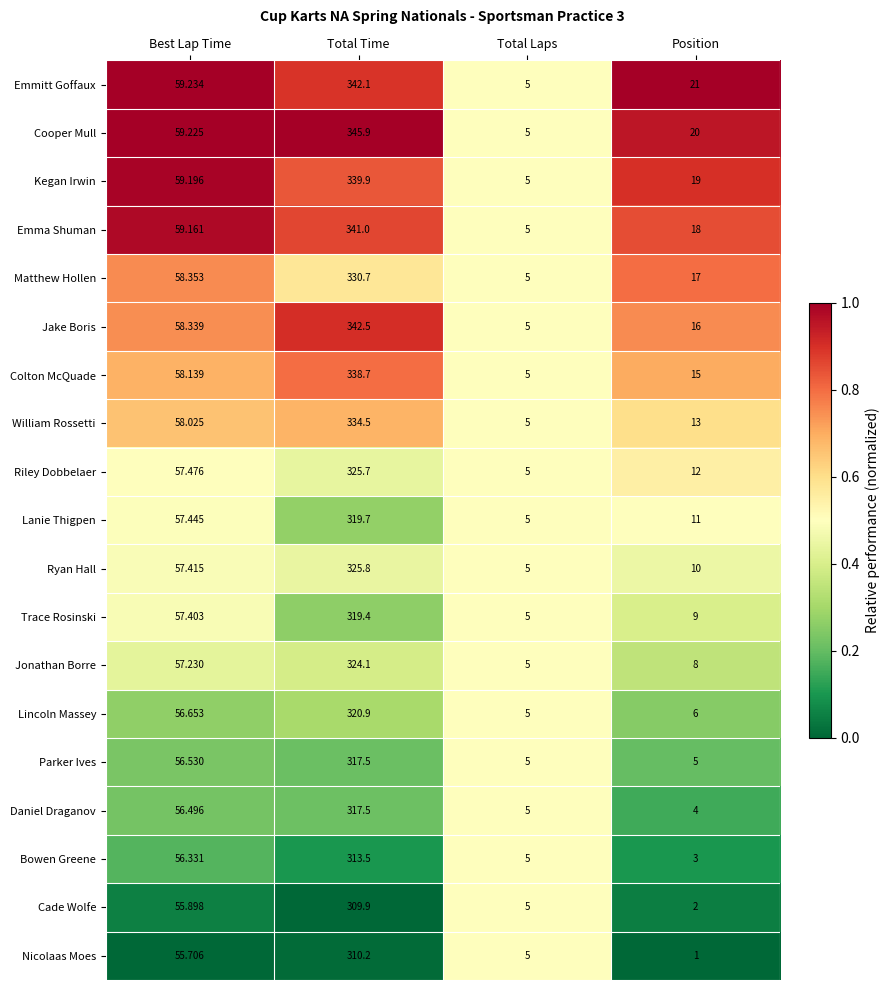

Which category has the lowest value across all series?

Position